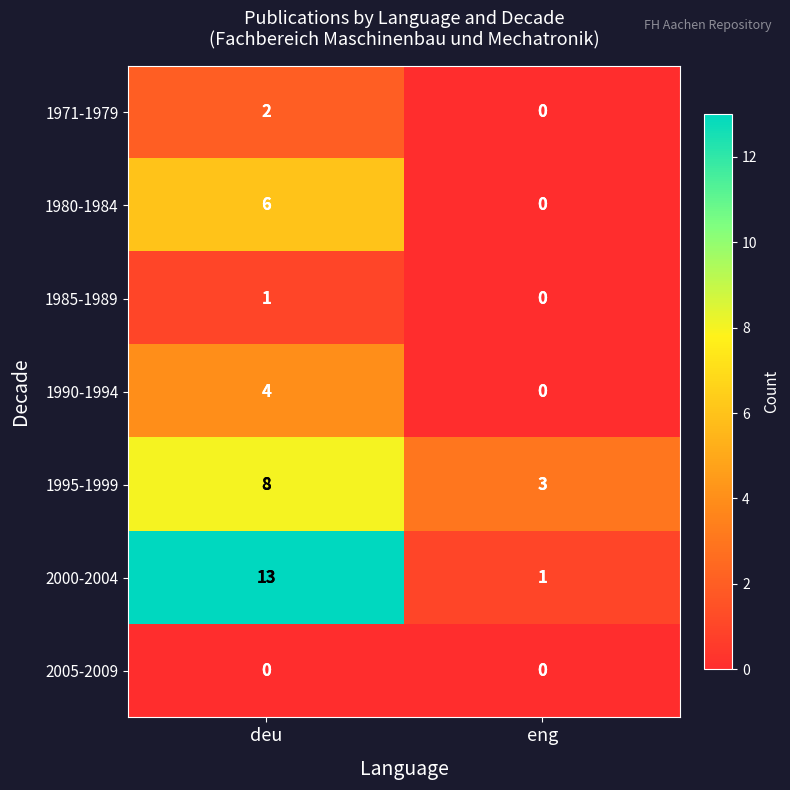

Reading right to left, list all the values displayed in this chart.

1971-1979: eng=0	deu=2
1980-1984: eng=0	deu=6
1985-1989: eng=0	deu=1
1990-1994: eng=0	deu=4
1995-1999: eng=3	deu=8
2000-2004: eng=1	deu=13
2005-2009: eng=0	deu=0